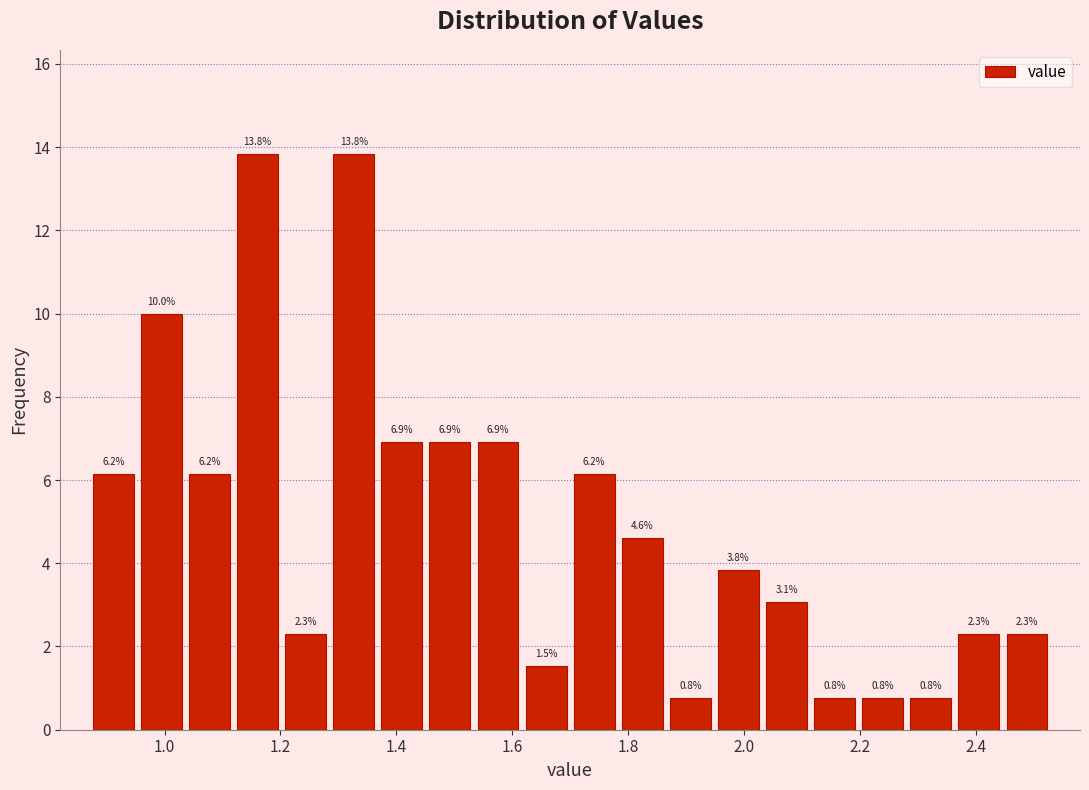

Reading left to right, transcribe this chart: for each bar, give the range it covers on the x-axis and its height. The bar edges are not printed on the chart, so give them approximately, as read against the axis.

0.88 to 0.96: 6.2
0.96 to 1.04: 10.0
1.04 to 1.12: 6.2
1.12 to 1.20: 13.8
1.20 to 1.28: 2.3
1.28 to 1.36: 13.8
1.36 to 1.46: 6.9
1.46 to 1.54: 6.9
1.54 to 1.62: 6.9
1.62 to 1.70: 1.5
1.70 to 1.78: 6.2
1.78 to 1.86: 4.6
1.86 to 1.94: 0.8
1.94 to 2.04: 3.8
2.04 to 2.12: 3.1
2.12 to 2.20: 0.8
2.20 to 2.28: 0.8
2.28 to 2.36: 0.8
2.36 to 2.44: 2.3
2.44 to 2.54: 2.3